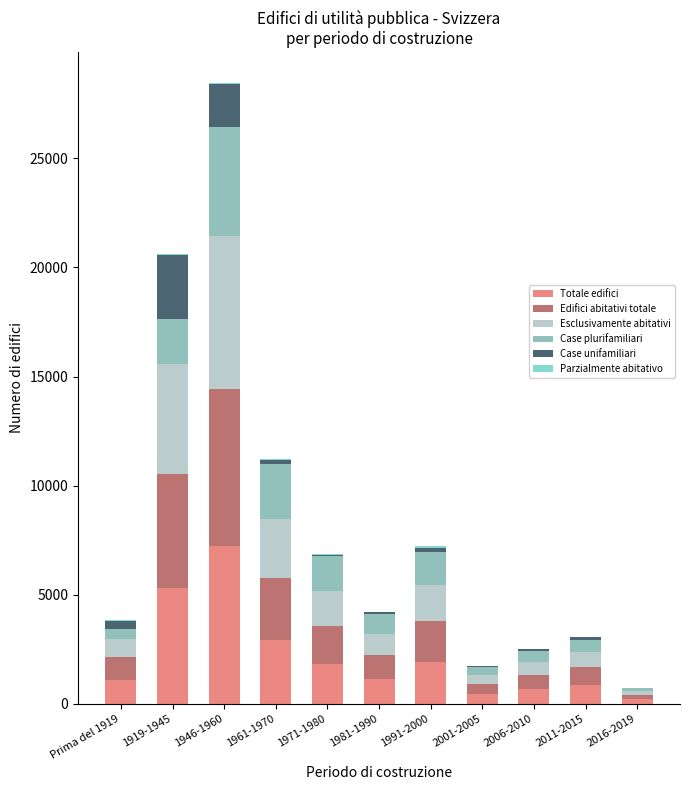

What is the maximum value for Totale edifici?

7236